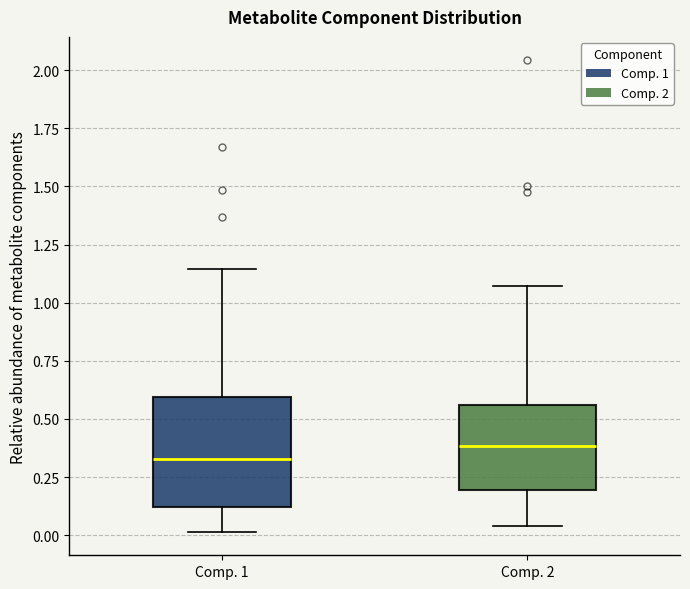

Where does the median line of the box for Comp. 2 sit on the y-axis? The values are not printed on the chart, so give them approximately, as read against the axis.

0.40